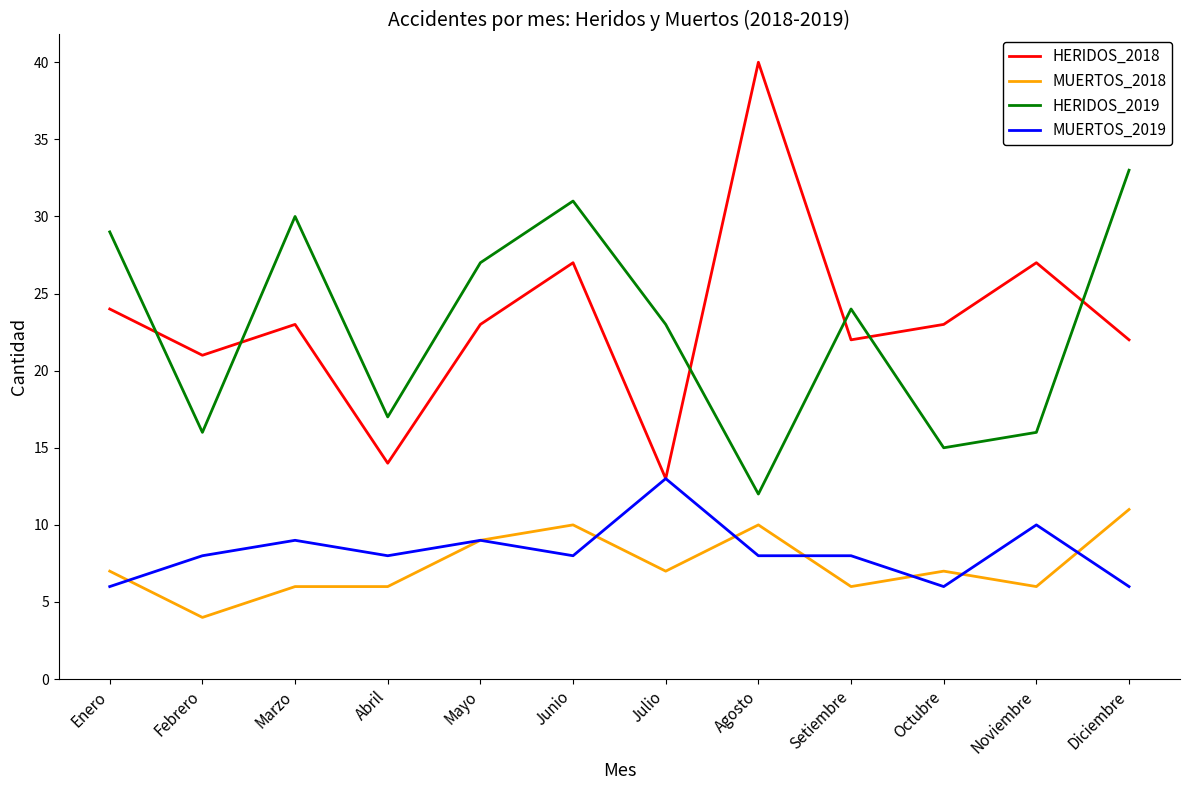

Rank the series at Noviembre from highest to lowest value.

HERIDOS_2018, HERIDOS_2019, MUERTOS_2019, MUERTOS_2018